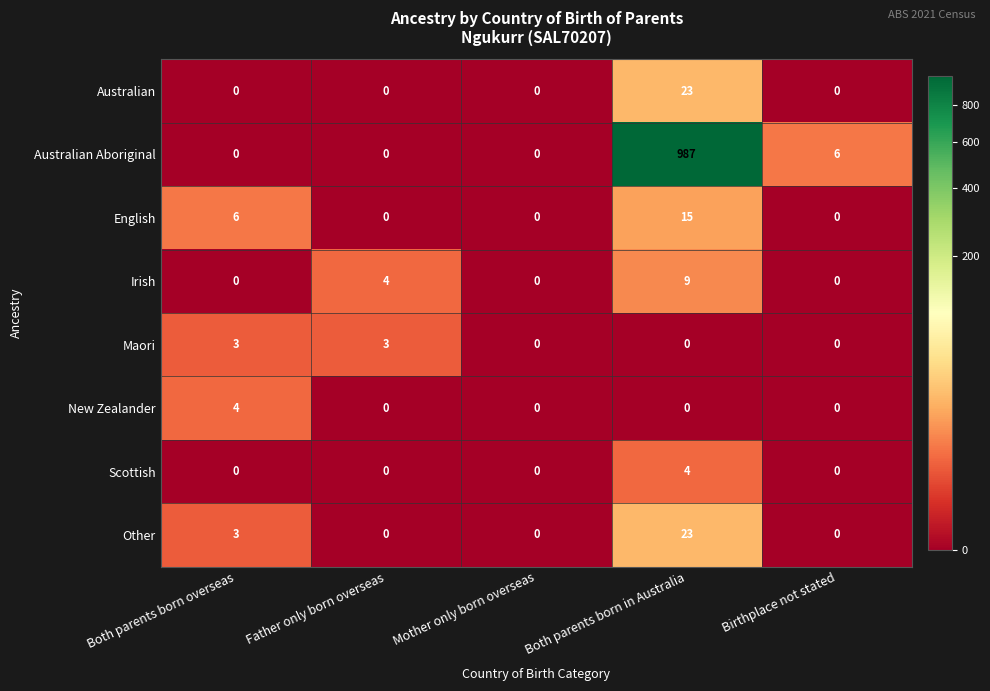

Between Both parents born in Australia and Birthplace not stated, which series saw the biggest shift?

Australian Aboriginal